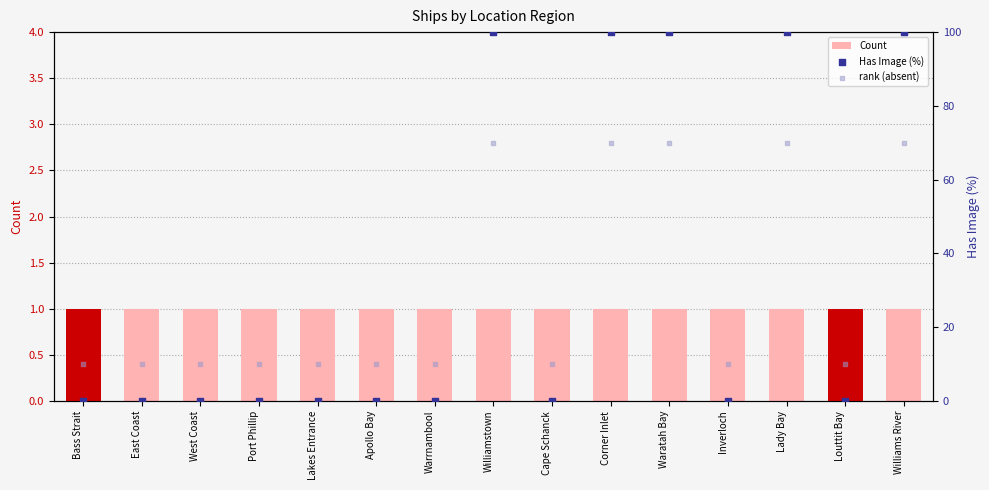

Is the value of Has Image (%) at Lakes Entrance greater than the value of Count at Port Phillip?

No